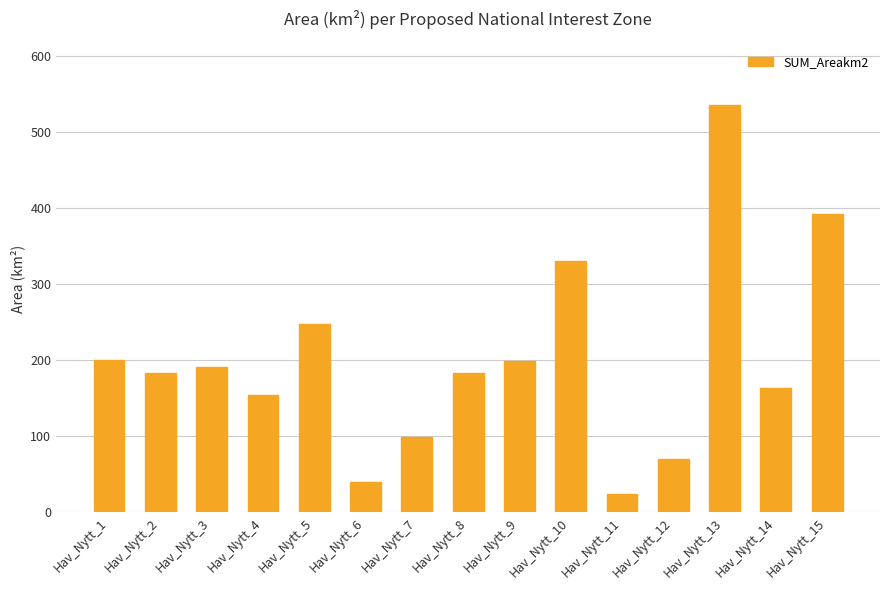

At which label does the data first exceed 183?

Hav_Nytt_1